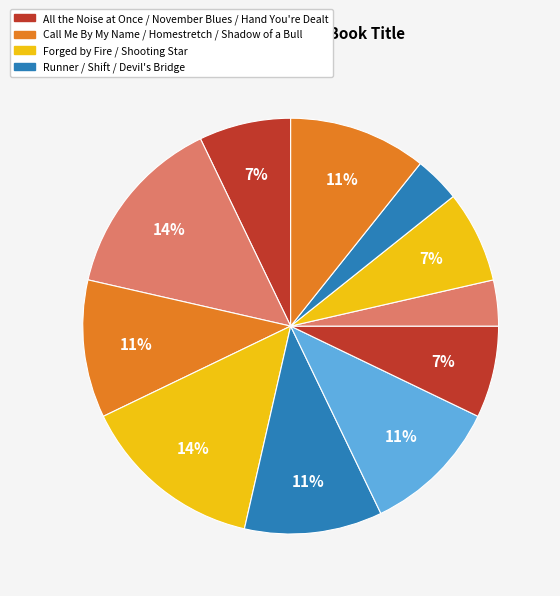

Count the number of slices in the pie.

11